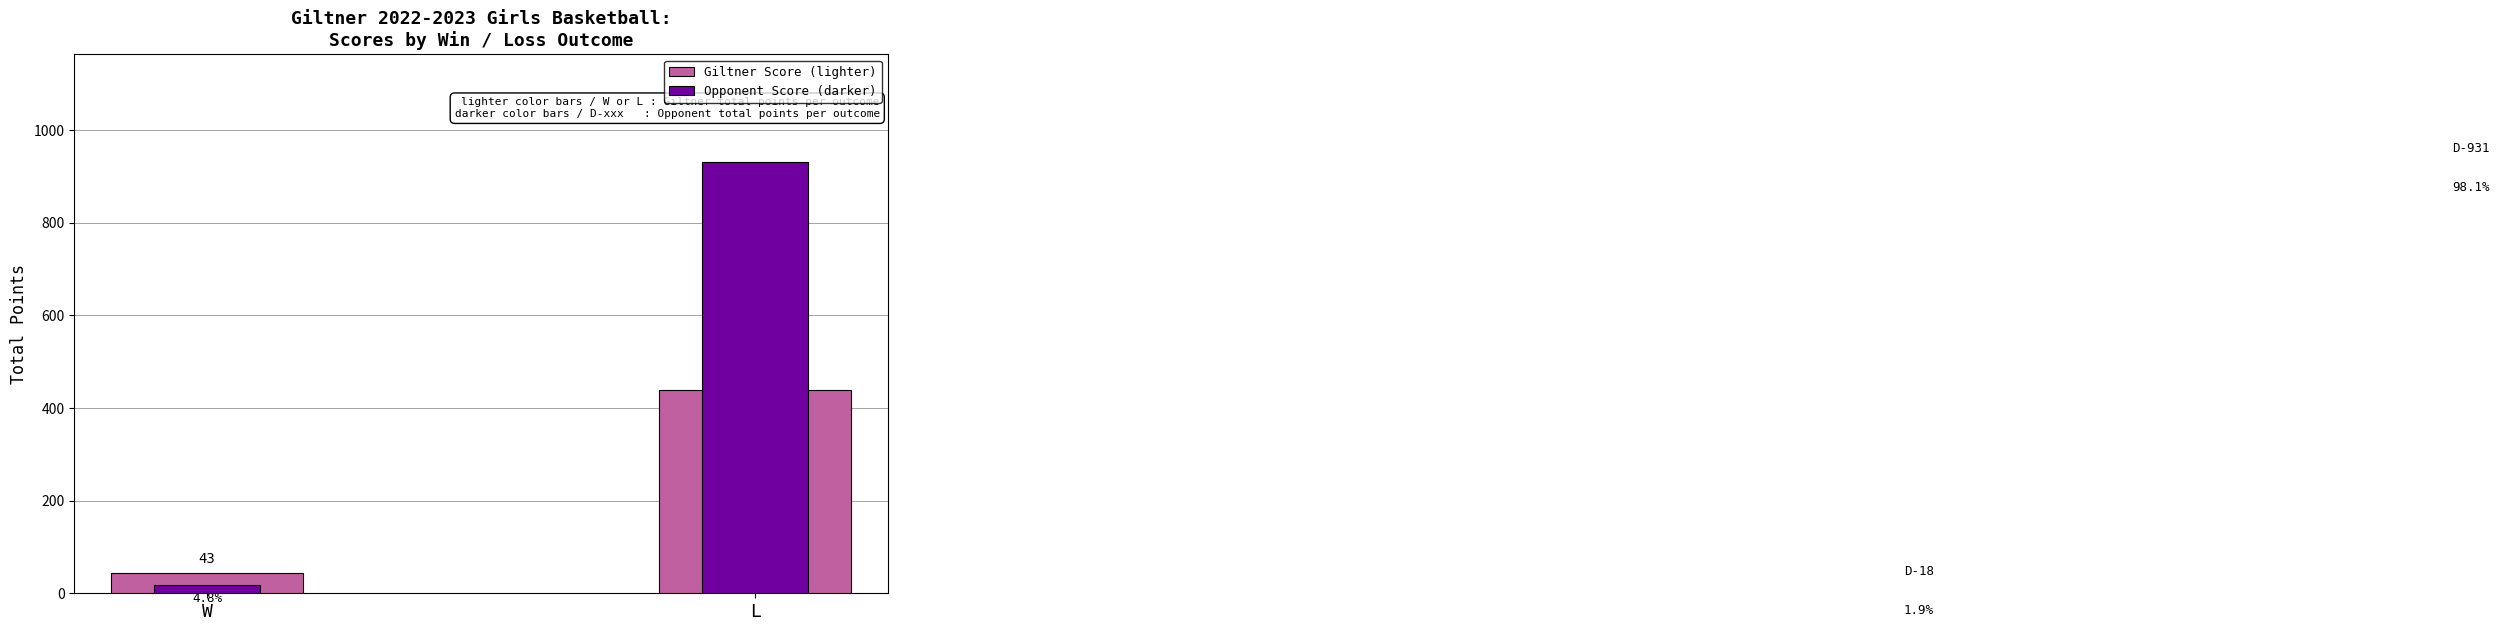

Which category has the lowest value in the Opponent Score series?

W